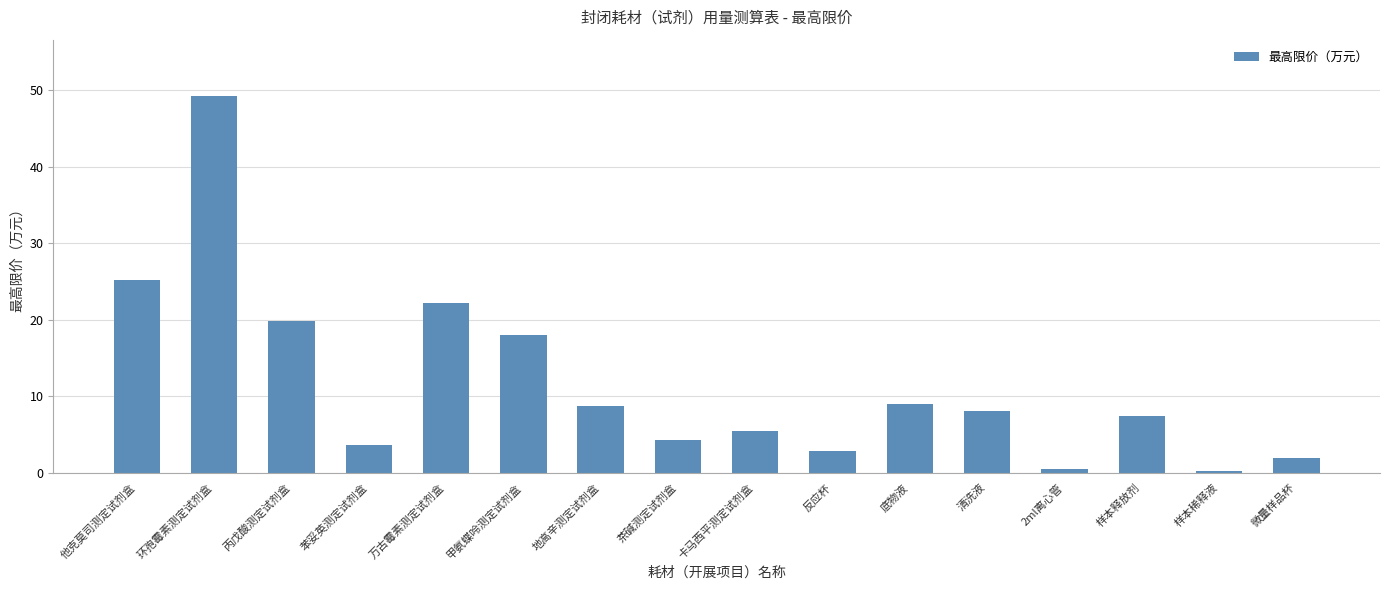

What is the label of the 8th bar from the right?

卡马西平测定试剂盒